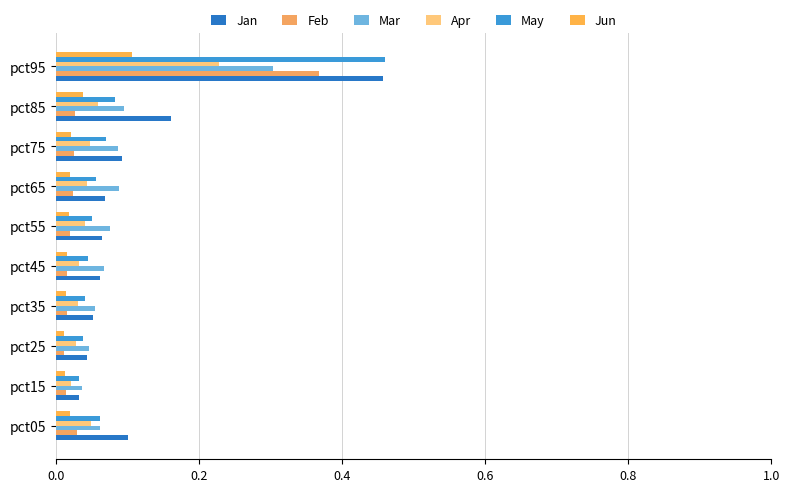

How many series are shown in this chart?

6